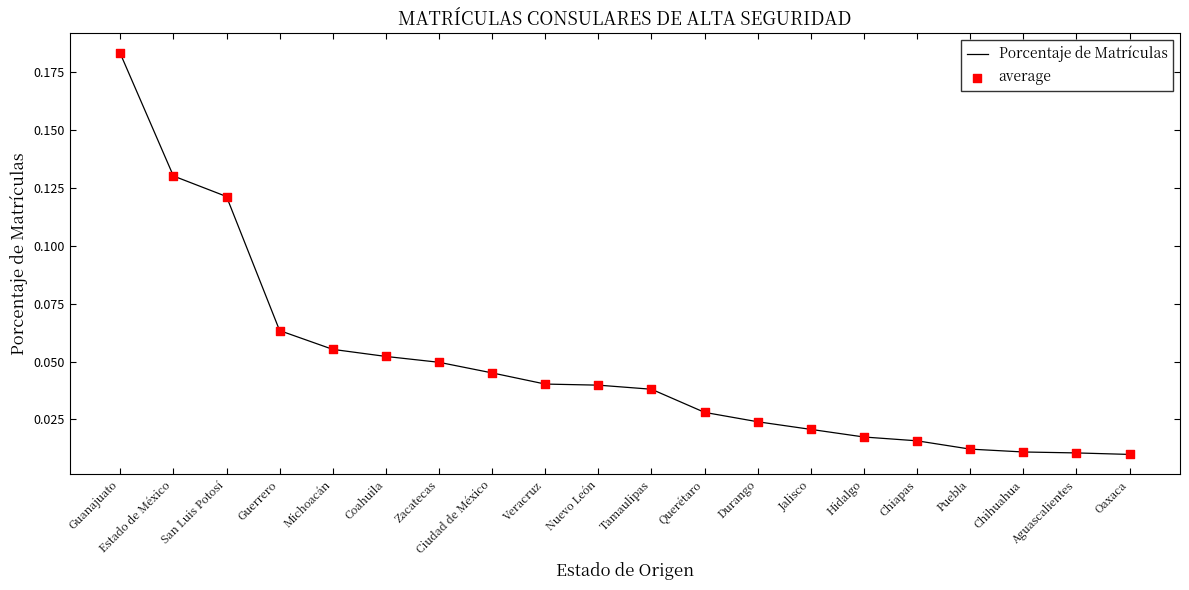

What position from the left is Puebla?

17